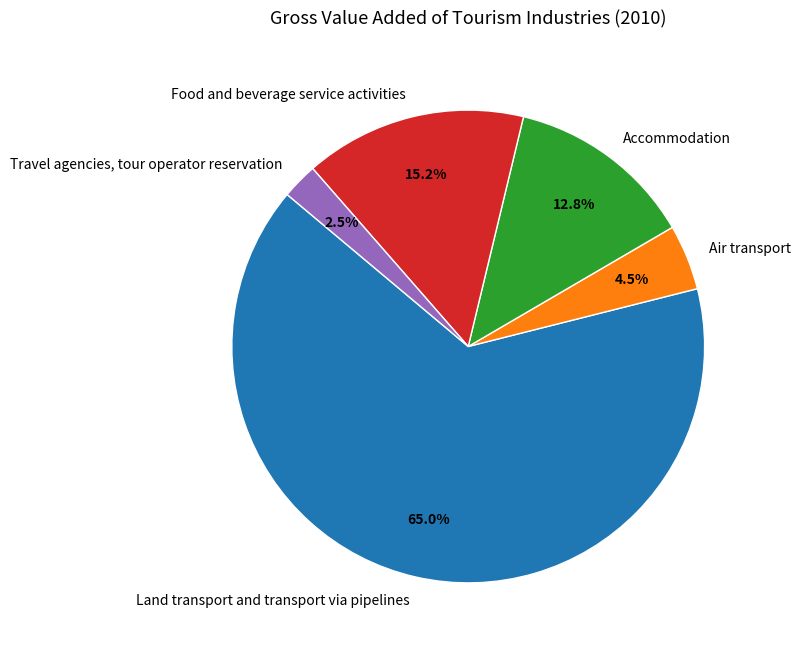

Which category accounts for the majority?

Land transport and transport via pipelines